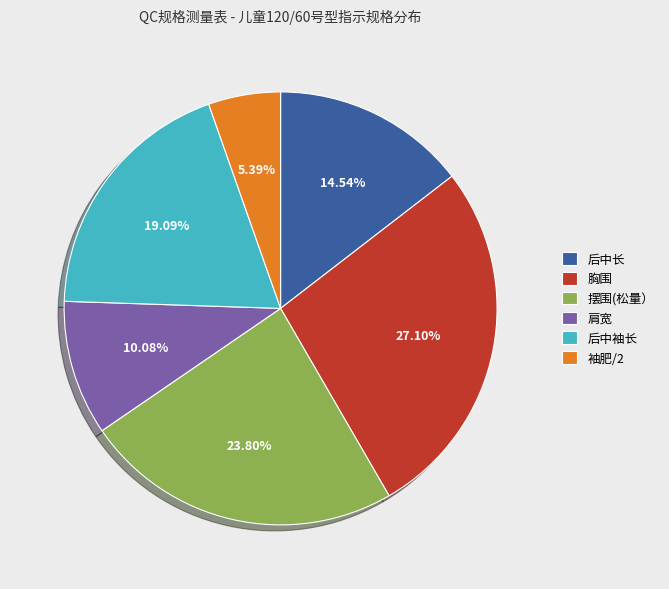

Is it true that 胸围 is 27% of the pie?

True